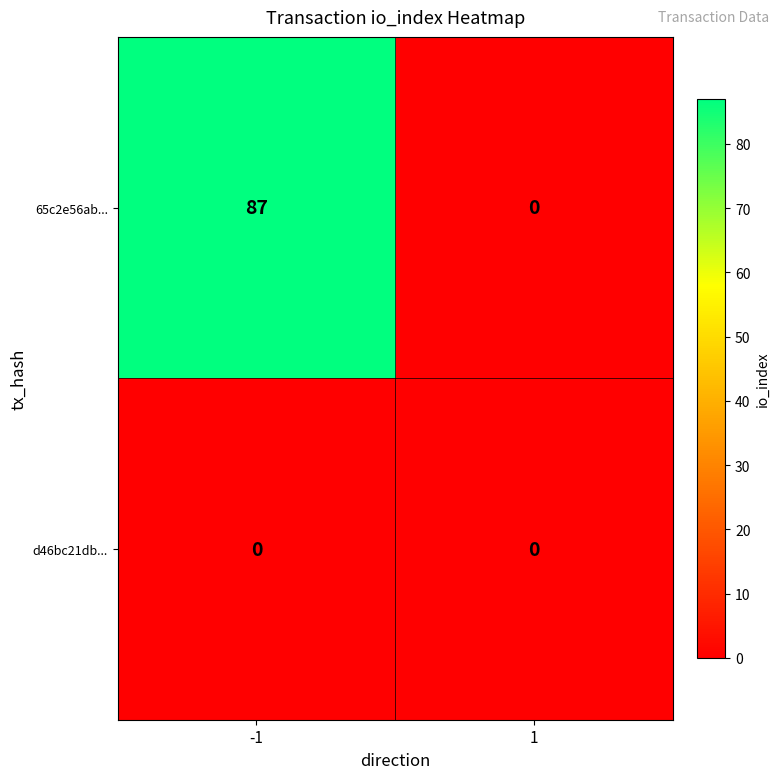

Which series changed the most between -1 and 1?

65c2e56ab...